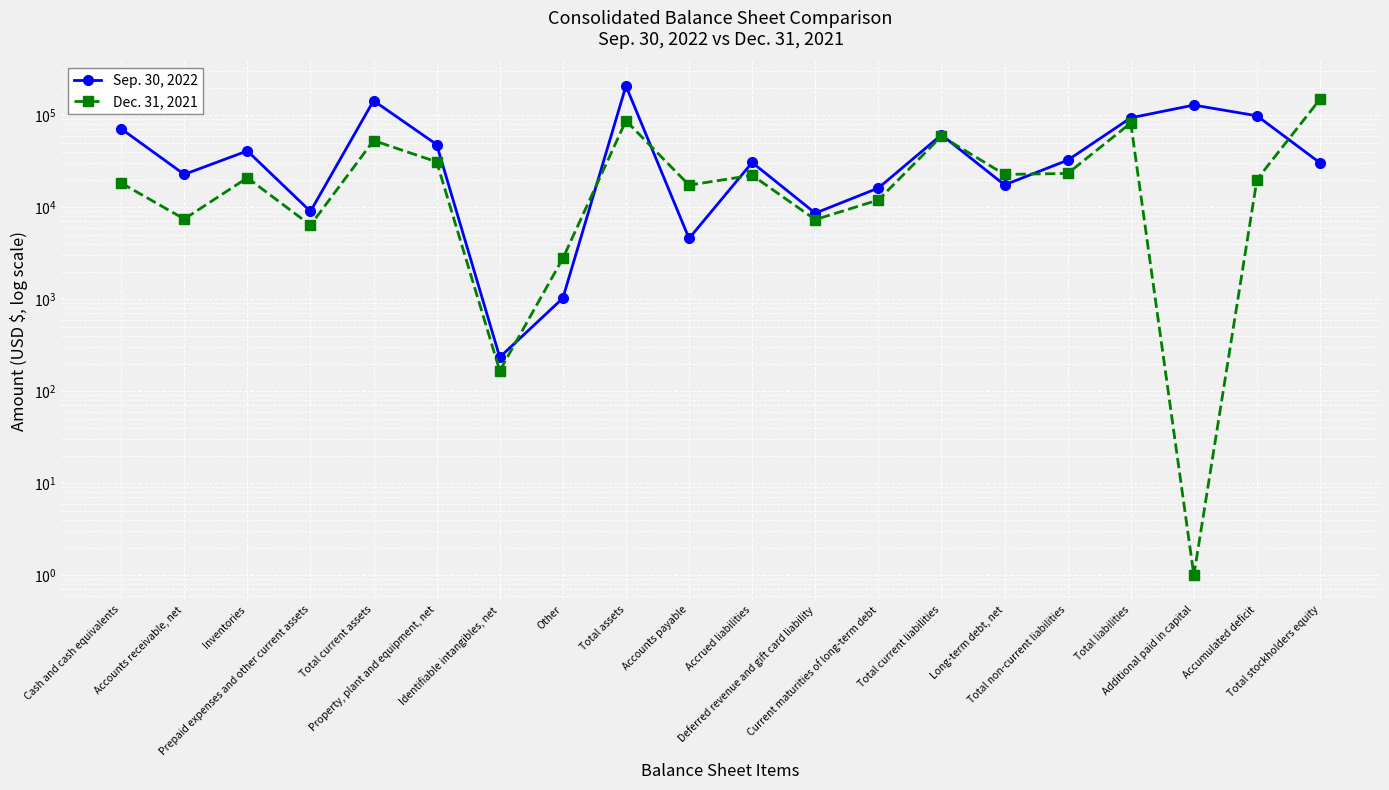

Between which two adjacent categories do Sep. 30, 2022 and Dec. 31, 2021 first intersect?

Identifiable intangibles, net and Other